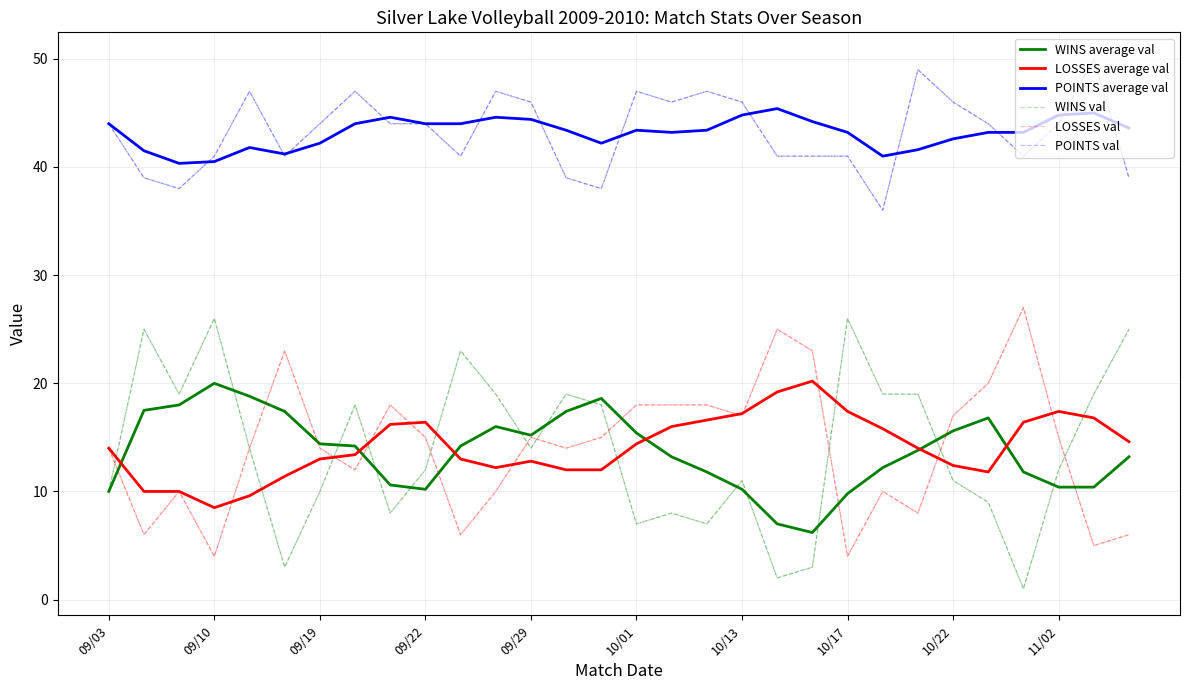

What is the greatest value displayed?

50.0